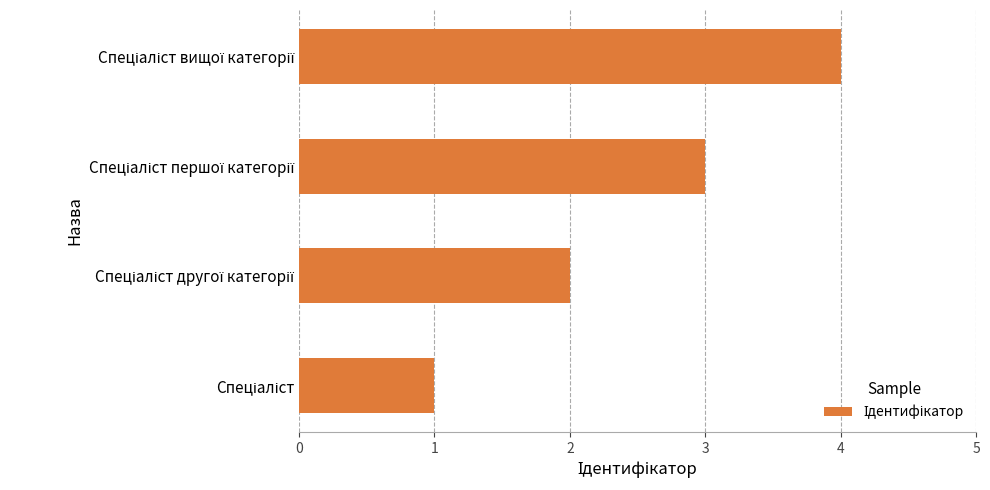

What is the difference between the maximum and minimum values?

3